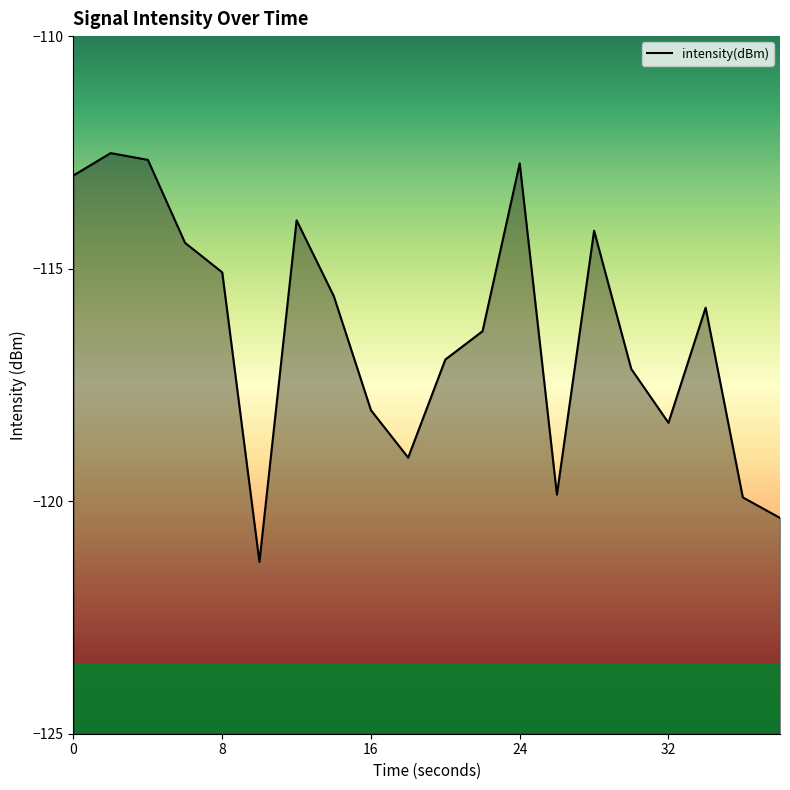

How many data points does each series have?

20